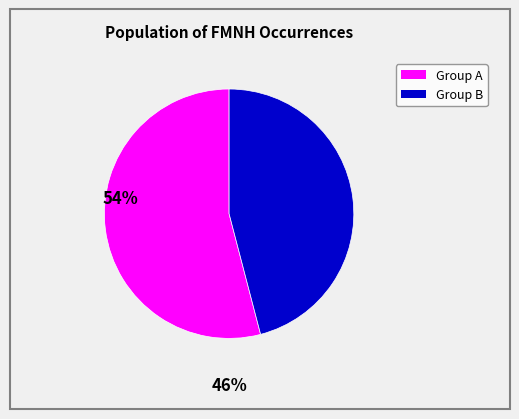

Is there a majority slice in this chart?

Yes